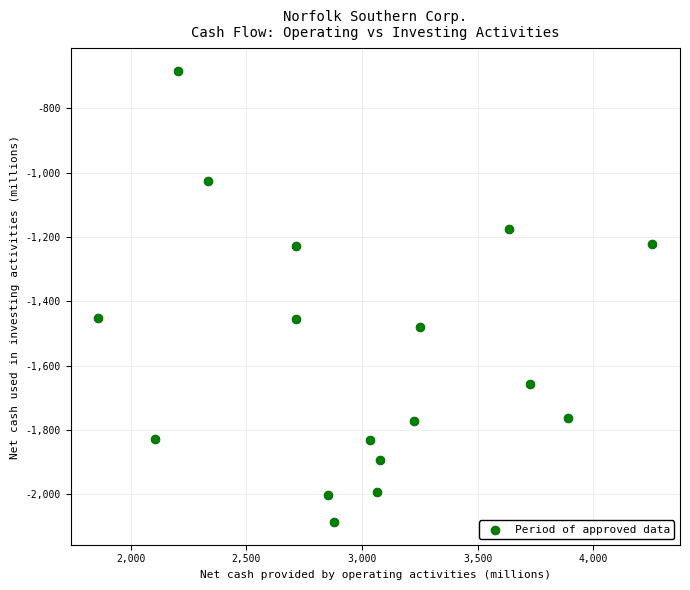

What is the range of Y values (max minus min)?

1403